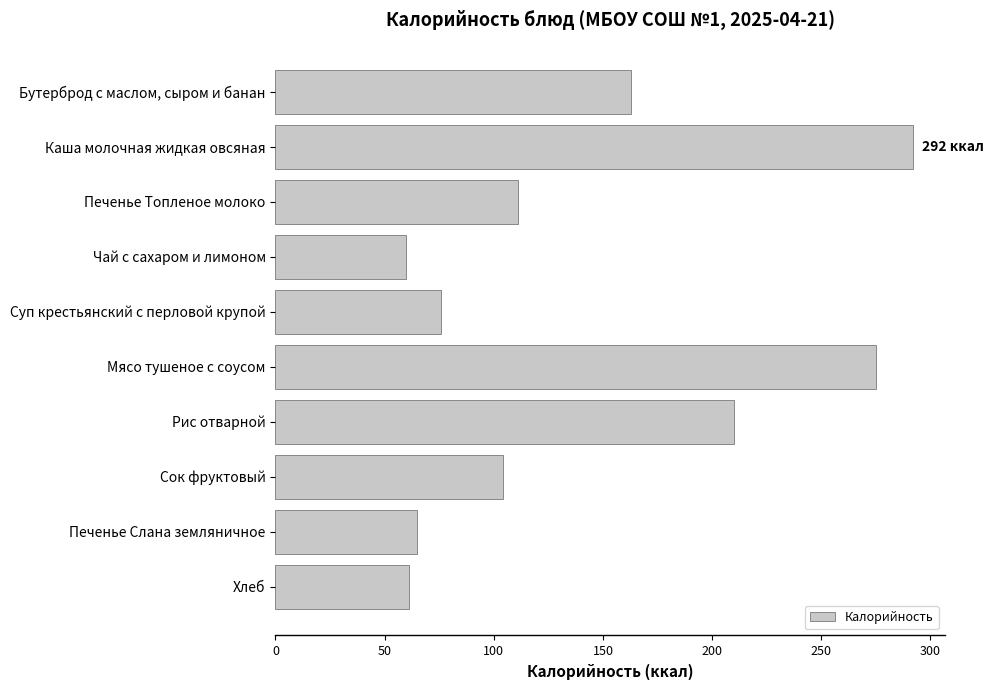

What is the value of the 6th bar from the top?

275